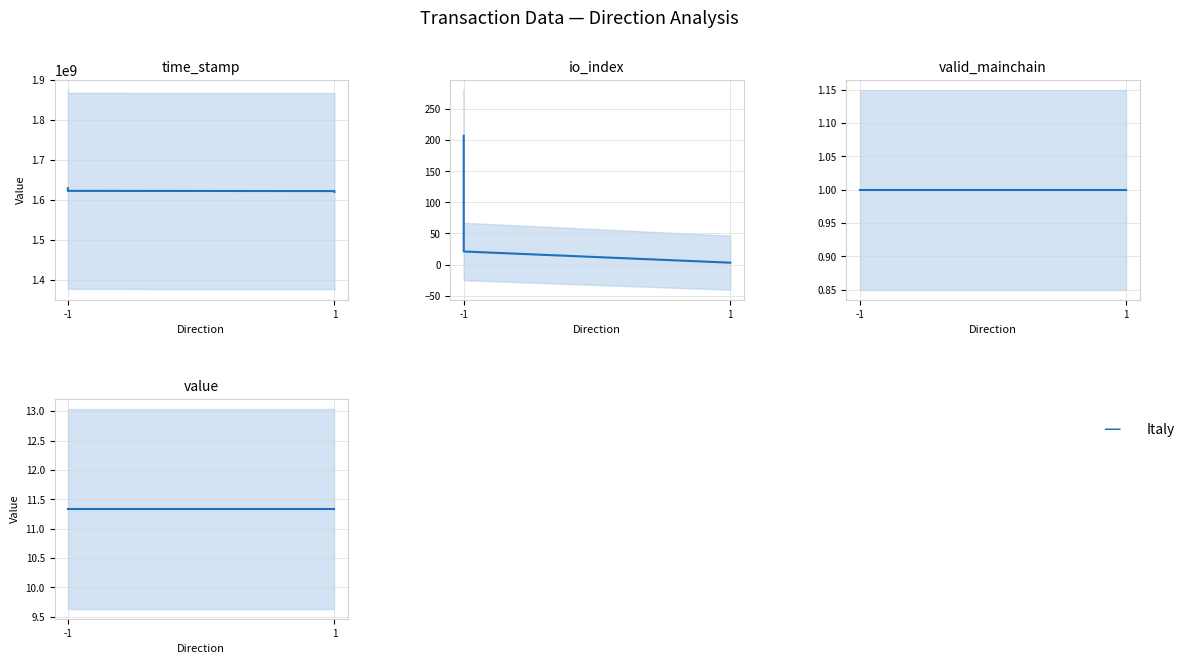

At which category is the sum across all series the highest?

-1